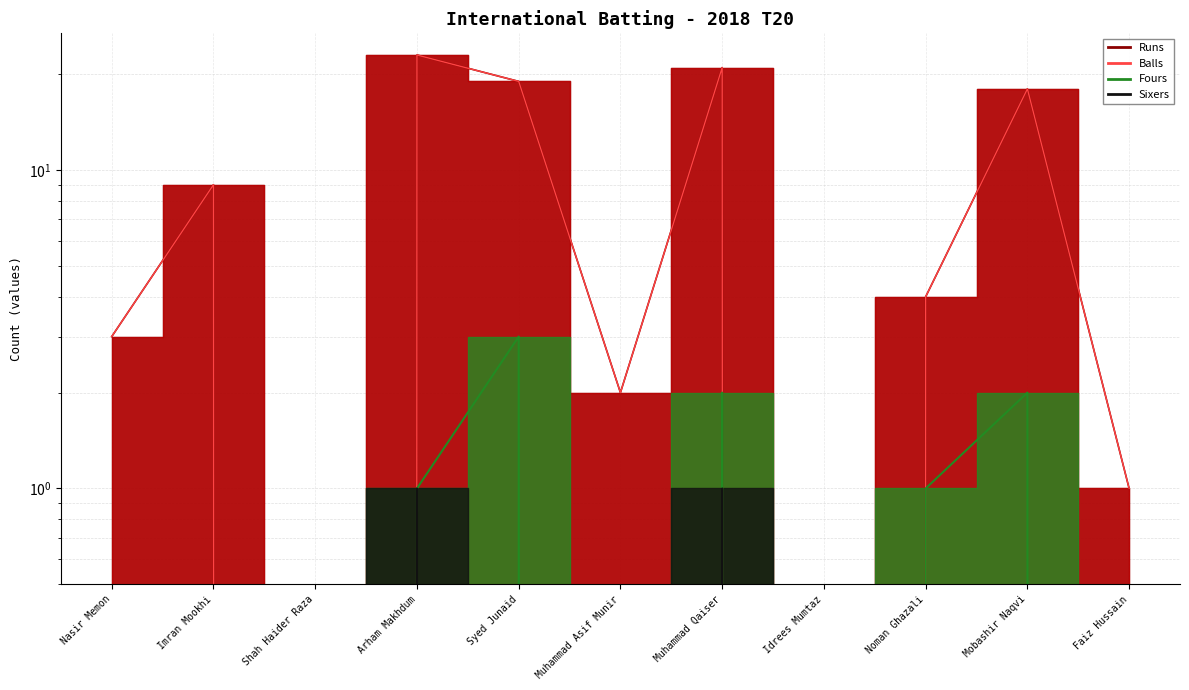

What position from the left is Shah Haider Raza?

3